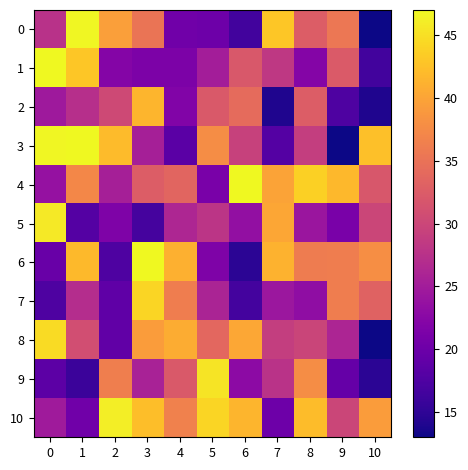

Reading left to right, extract all data points from this chart.

0: 0=27.5	1=46.8	2=39.5	3=35.3	4=20.4	5=20.1	6=16.5	7=42.9	8=32.5	9=35.5	10=13.0
1: 0=47.0	1=42.9	2=22.1	3=21.4	4=21.4	5=25.1	6=32.1	7=28.4	8=22.1	9=32.3	10=16.6
2: 0=24.7	1=27.3	2=30.3	3=41.5	4=21.9	5=32.2	6=34.2	7=14.0	8=32.7	9=17.5	10=14.0
3: 0=46.8	1=47.0	2=42.1	3=25.4	4=18.6	5=37.8	6=29.3	7=18.0	8=29.0	9=13.0	10=42.5
4: 0=23.7	1=37.2	2=25.4	3=32.6	4=33.5	5=21.2	6=47.0	7=39.9	8=43.8	9=41.8	10=31.9
5: 0=45.8	1=18.0	2=21.6	3=16.8	4=26.2	5=27.9	6=23.5	7=40.2	8=24.3	9=21.2	10=30.0
6: 0=19.7	1=41.9	2=17.5	3=47.0	4=41.1	5=21.6	6=14.8	7=41.2	8=36.1	9=36.2	10=37.8
7: 0=17.5	1=27.0	2=18.9	3=44.1	4=36.2	5=26.0	6=16.6	7=24.3	8=23.2	9=36.2	10=33.3
8: 0=44.6	1=30.8	2=19.0	3=39.2	4=40.7	5=33.8	6=40.2	7=28.9	8=29.8	9=26.1	10=13.0
9: 0=18.6	1=16.1	2=36.3	3=25.7	4=32.2	5=45.3	6=23.0	7=27.6	8=37.7	9=19.5	10=14.8
10: 0=24.7	1=20.4	2=46.1	3=42.3	4=36.5	5=44.2	6=41.4	7=20.2	8=42.2	9=29.9	10=39.2